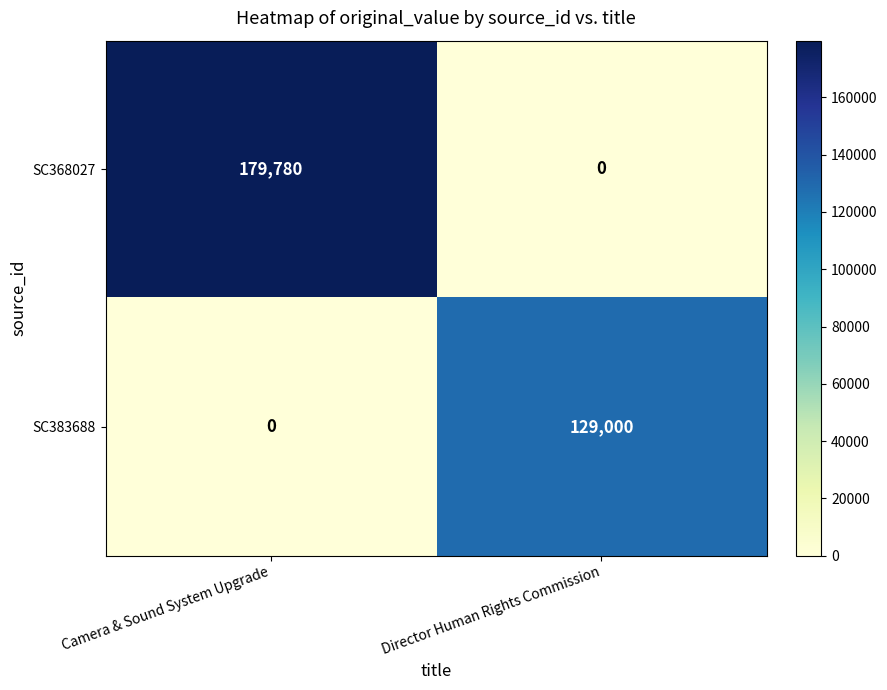

At how many categories does at least one series exceed 178373?

1